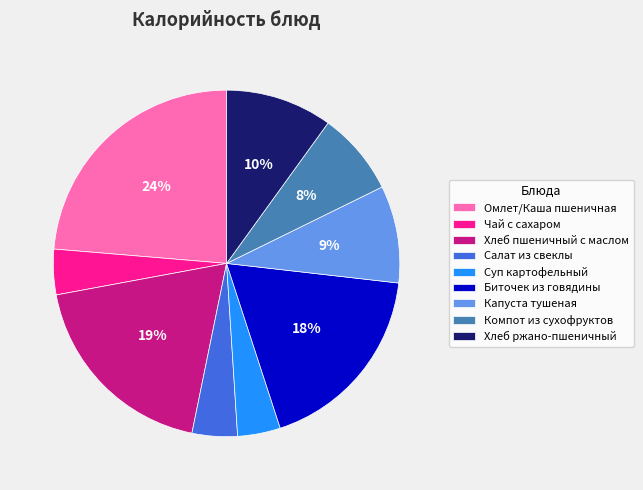

To the nearest percent, what is the difference between the Компот из сухофруктов and Чай с сахаром slice percentages?

4%